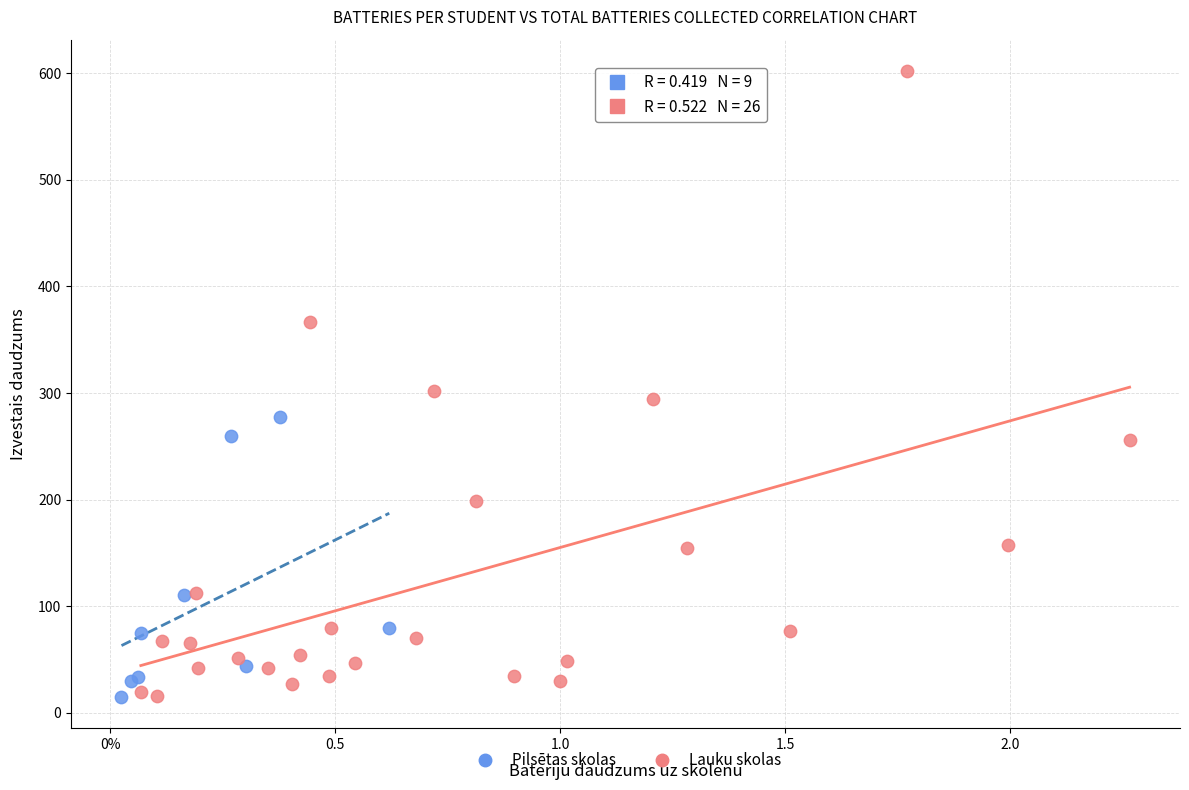

Which series reaches the maximum Y coordinate?

Lauku skolas